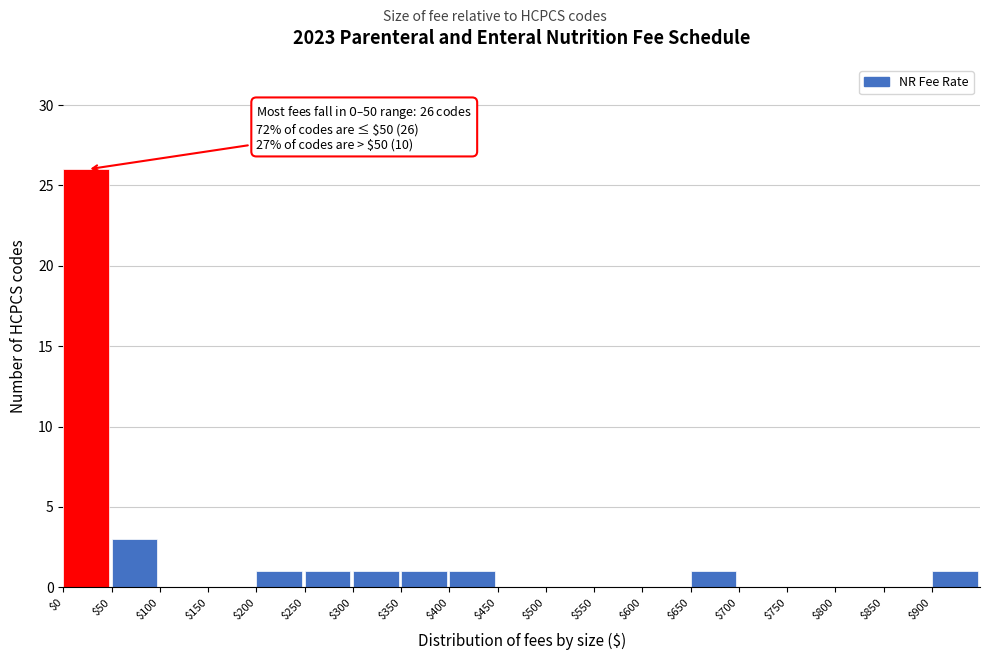

Which range on the x-axis has the tallest bar?

0 to 50